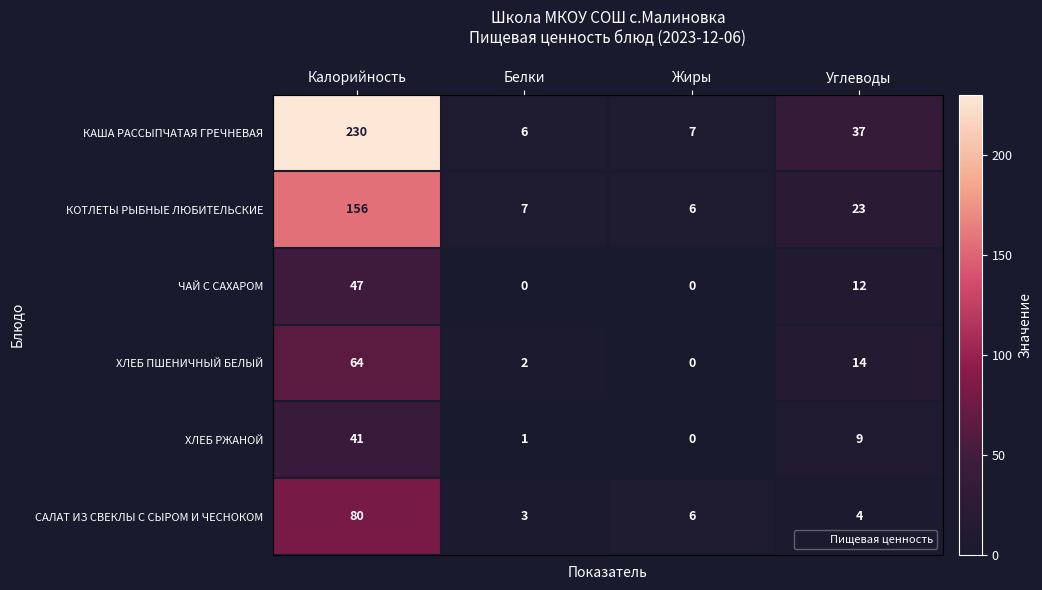

What is the spread (max minus min) of values at Жиры?

7